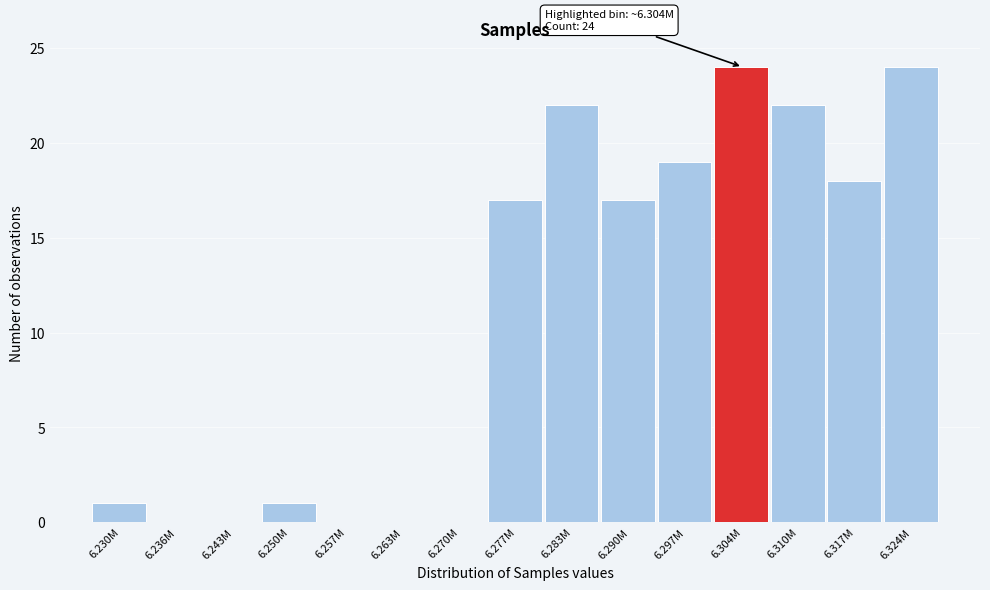

Reading left to right, what are all the values shown in this chart?

6.230M=1	6.236M=0	6.243M=0	6.250M=1	6.257M=0	6.263M=0	6.270M=0	6.277M=17	6.283M=22	6.290M=17	6.297M=19	6.304M=24	6.310M=22	6.317M=18	6.324M=24